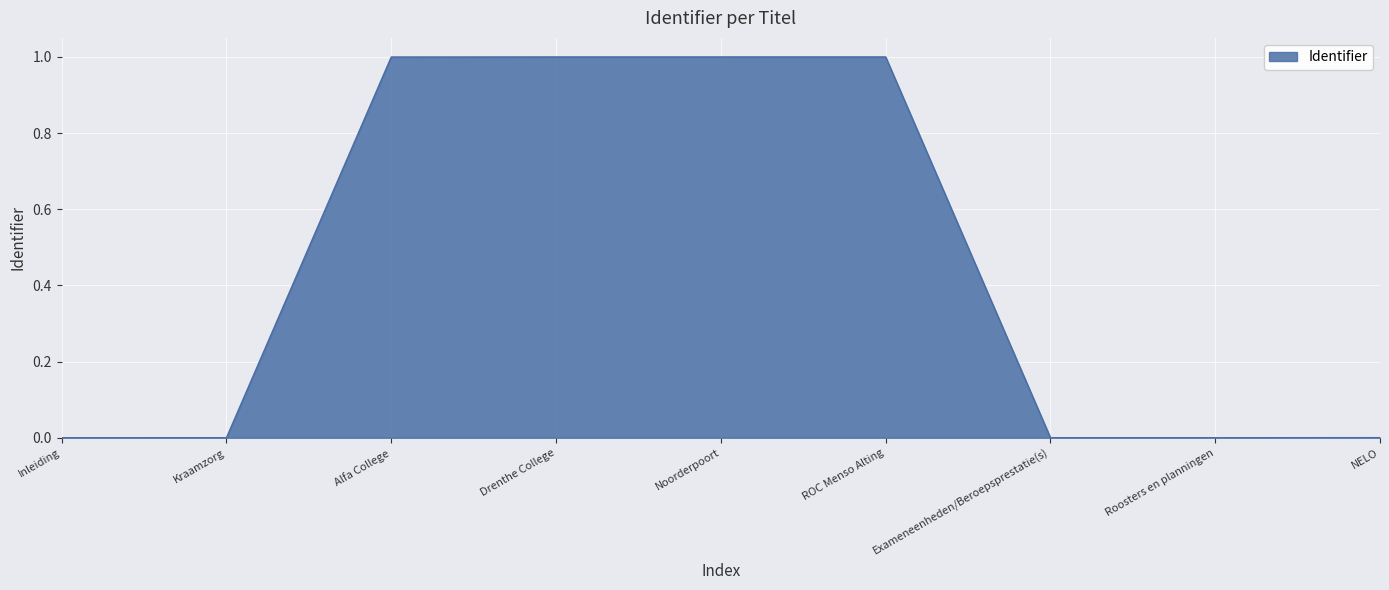

Which has a higher value, ROC Menso Alting or Kraamzorg?

ROC Menso Alting